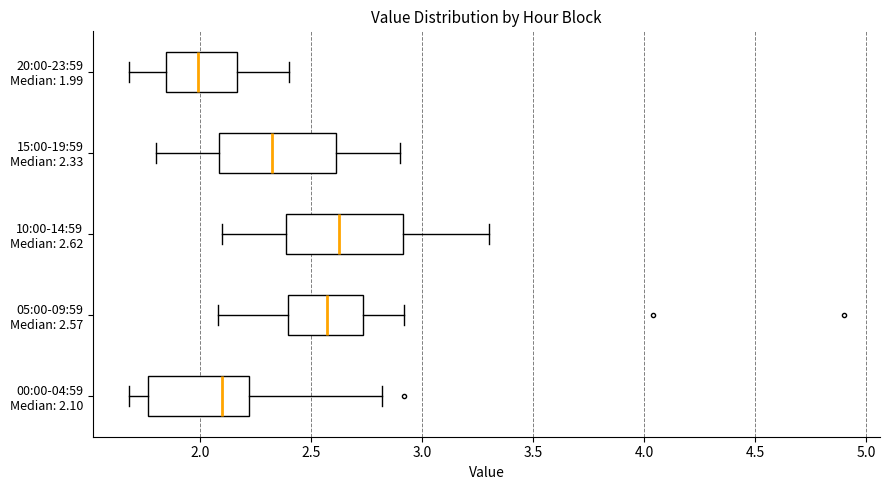

Which box's median line is the furthest to the right?

10:00-14:59 Median: 2.62